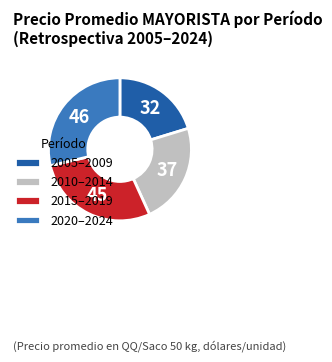

Rank the categories by value from lowest to highest.

2005–2009, 2010–2014, 2015–2019, 2020–2024